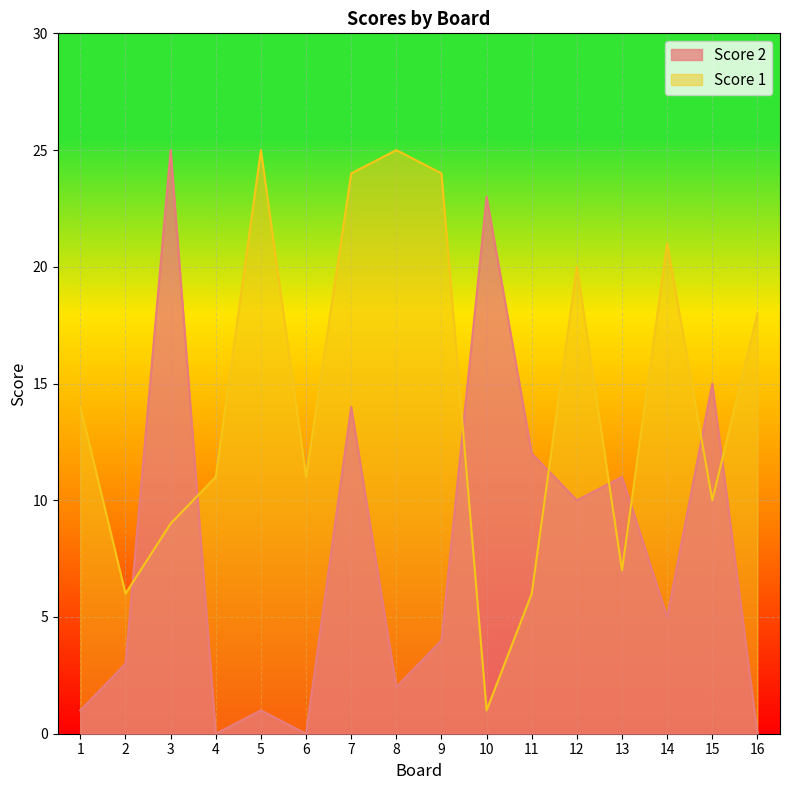

How many lines are shown in the chart?

2